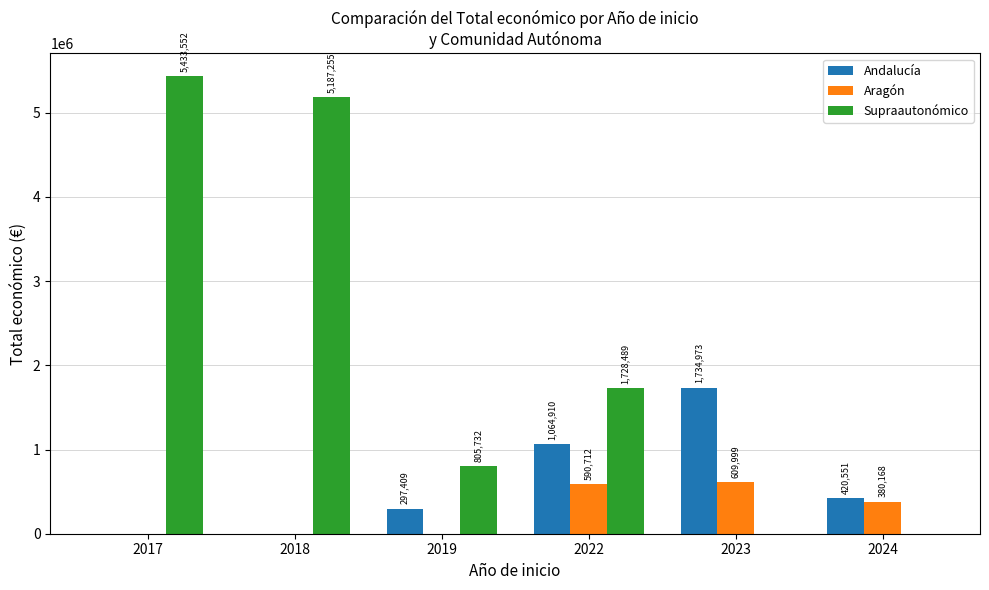

The value of Andalucía at 2017 is 0. True or false?

True